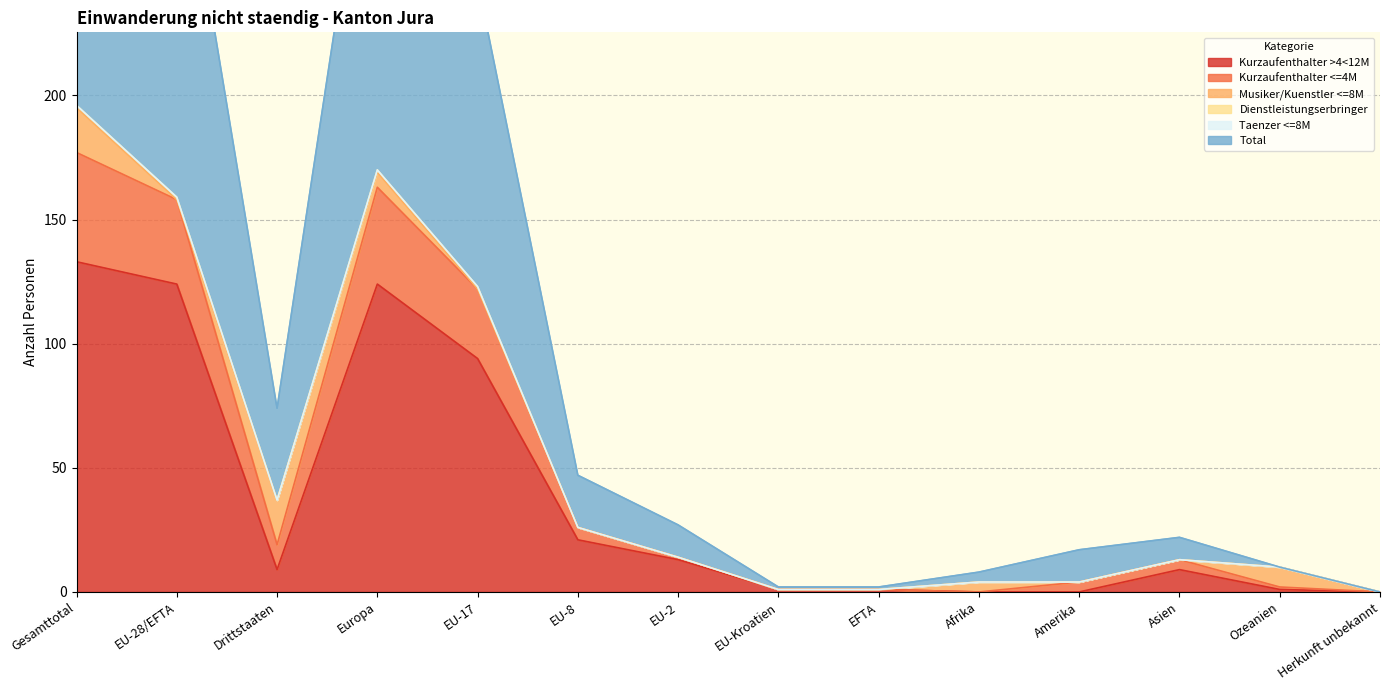

Where does the Total series first go above 14?

Gesamttotal